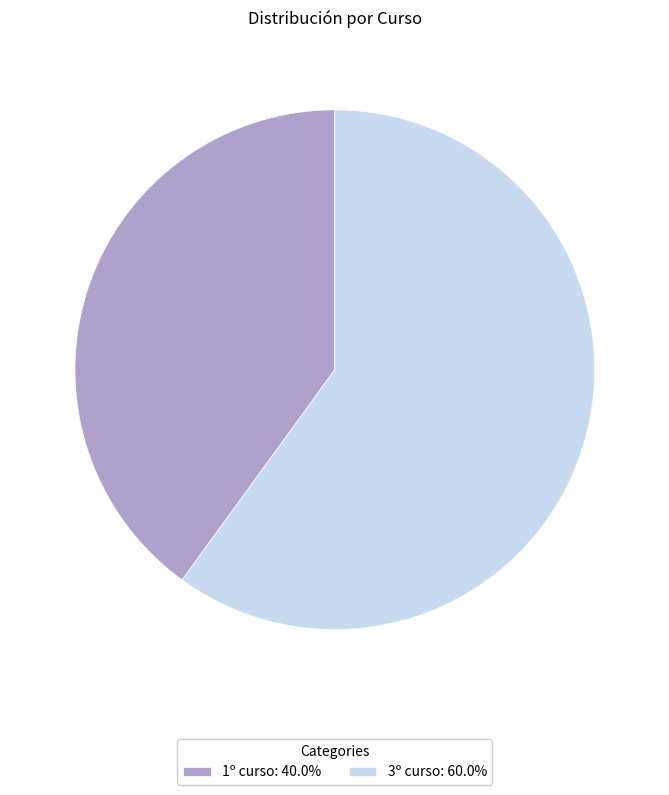

Do 3º curso: 60.0% and 1º curso: 40.0% together represent more than half of the pie?

Yes